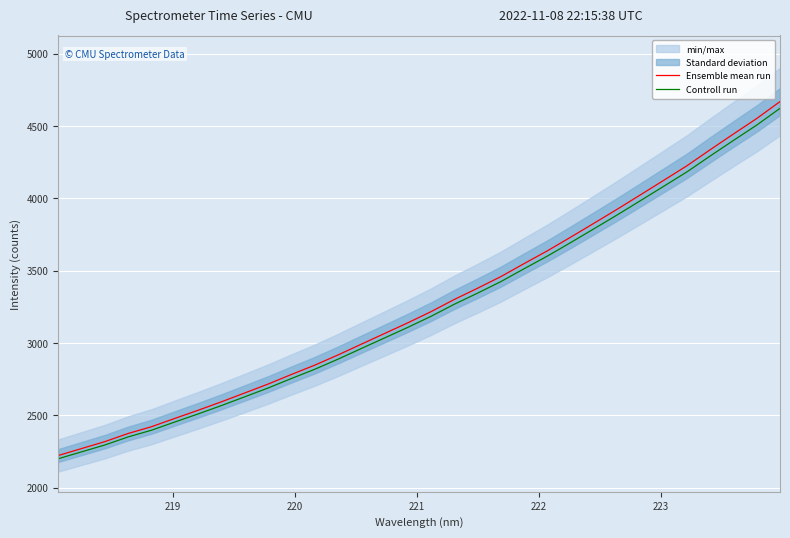

True or false: Ensemble mean run and Controll run cross at least once.

False